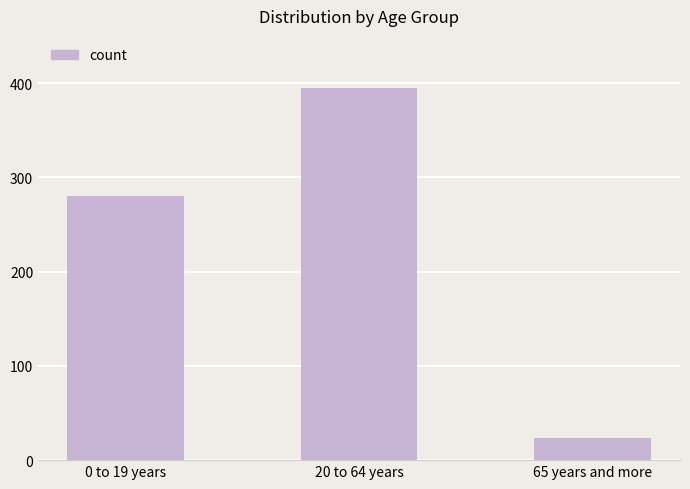

How many bars are there in total?

3